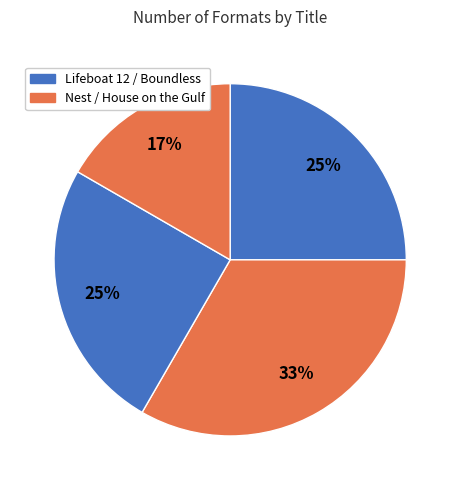

How many slices are in this pie chart?

4